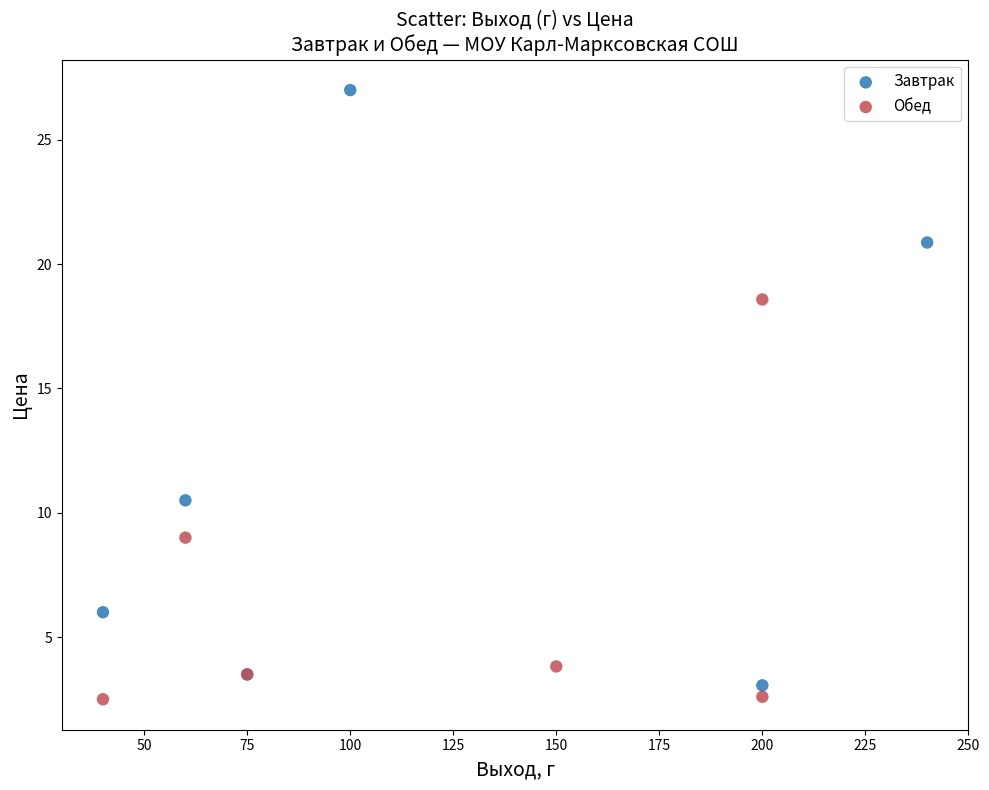

Which series has the widest spread of Y values?

Завтрак